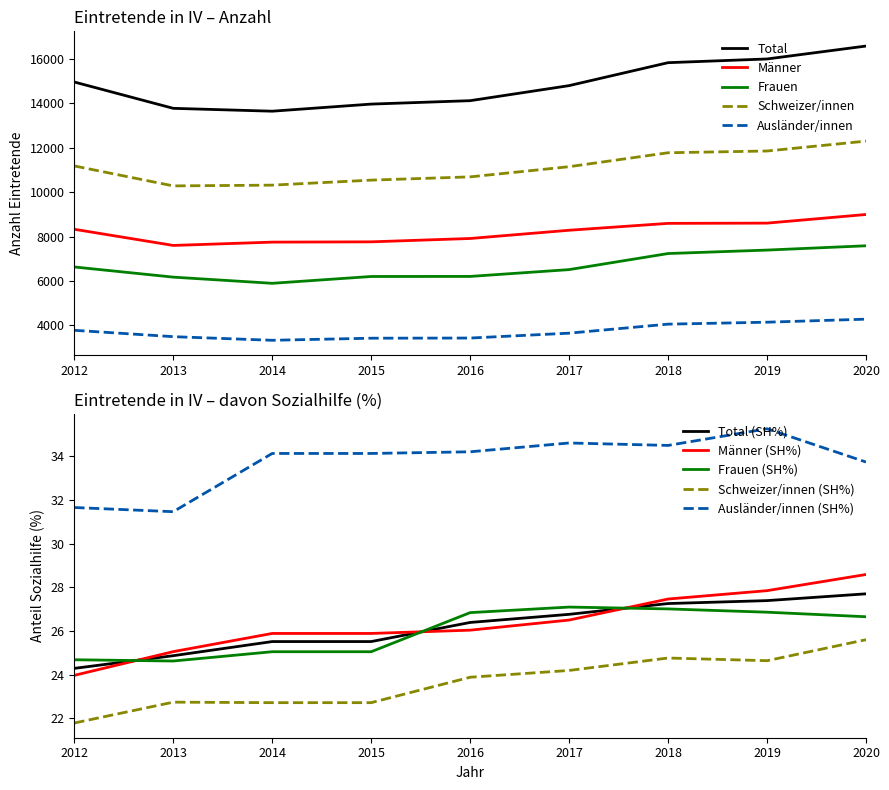

What is the sum of all Total values?

133723